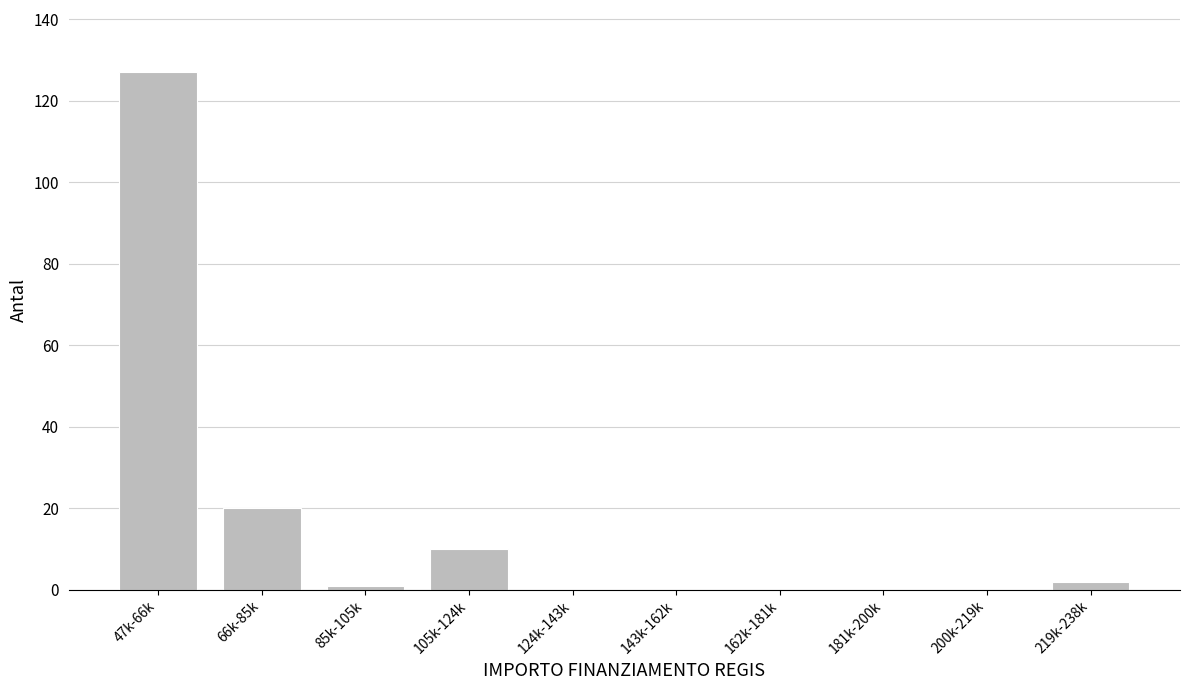

Reading left to right, transcribe all the data shown in this chart.

47k-66k=127	66k-85k=20	85k-105k=1	105k-124k=10	124k-143k=0	143k-162k=0	162k-181k=0	181k-200k=0	200k-219k=0	219k-238k=2